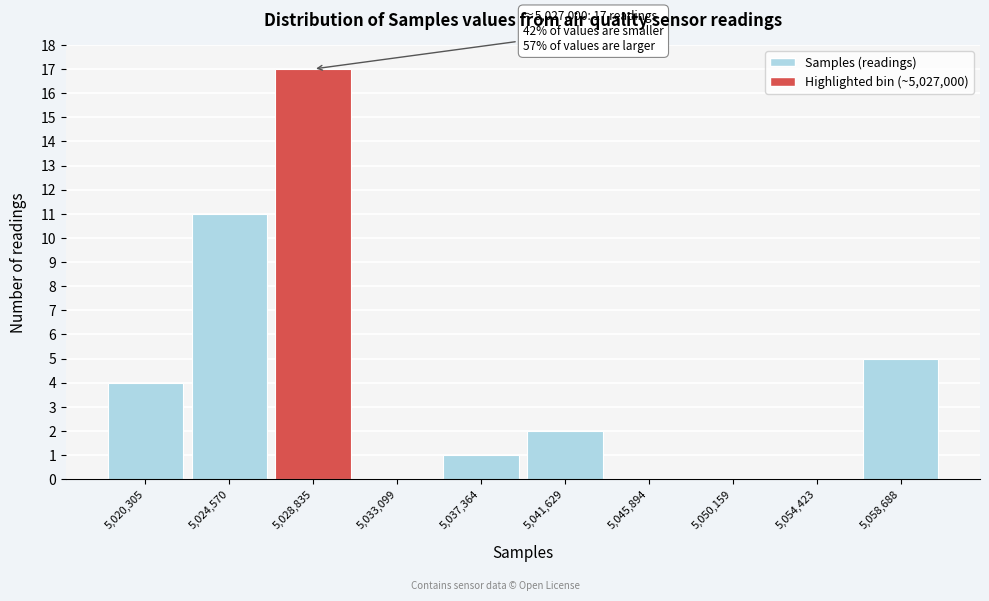

Over which range of the x-axis is the bar tallest?

5026500 to 5031000